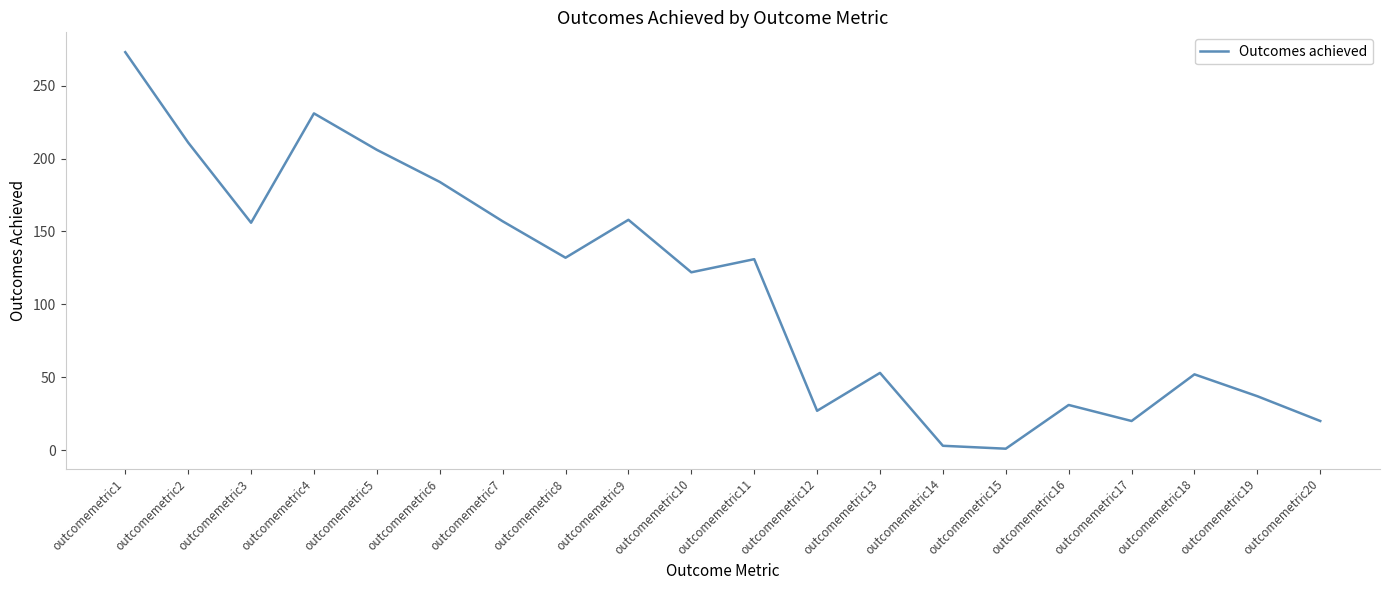

What is the change in value from outcomemetric6 to outcomemetric16?

-153